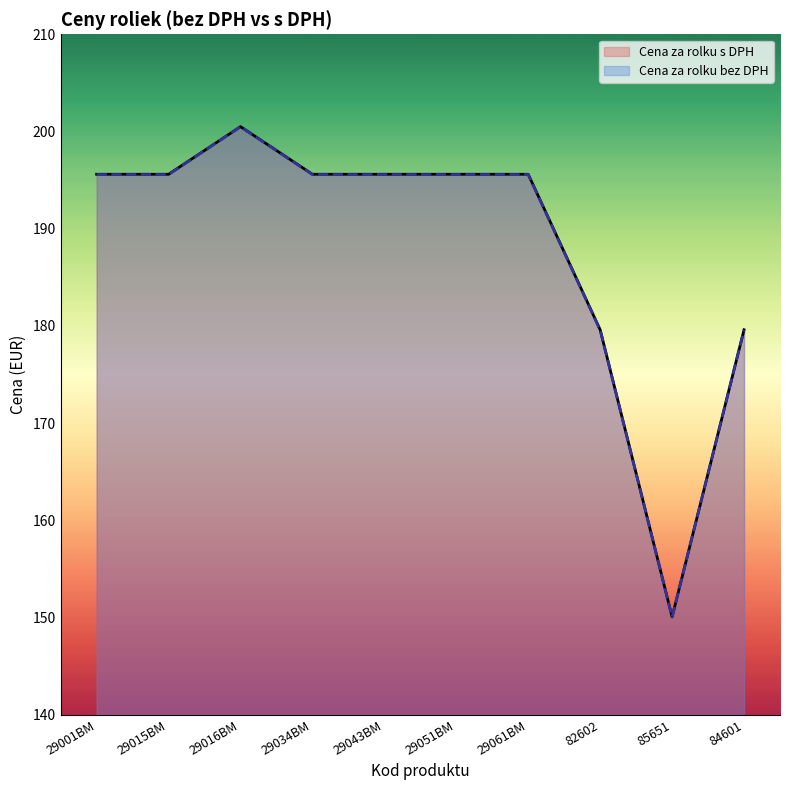

How many lines are shown in the chart?

2